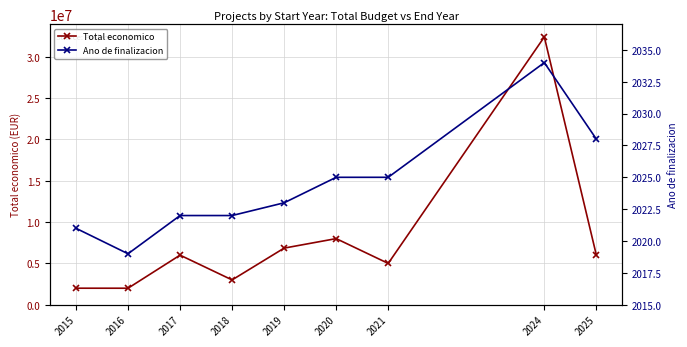

How many distinct data groups are displayed?

2